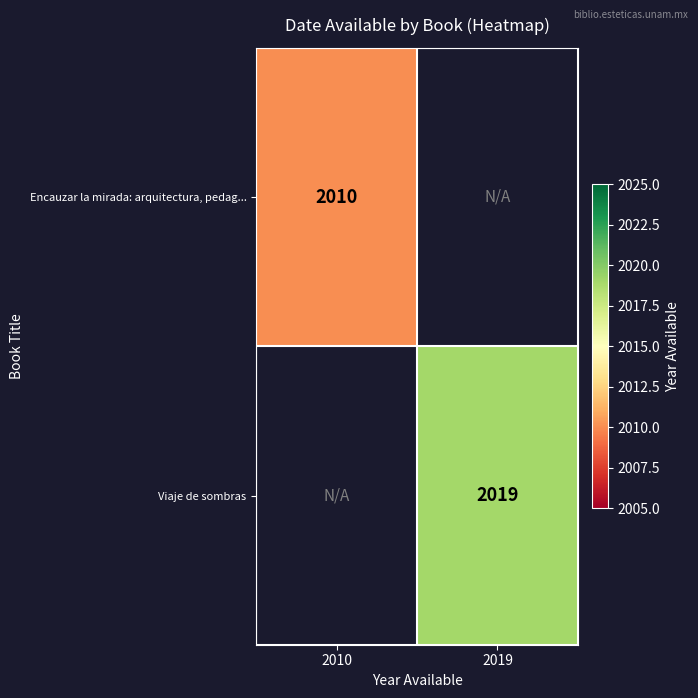

Count the number of data series in this chart.

2